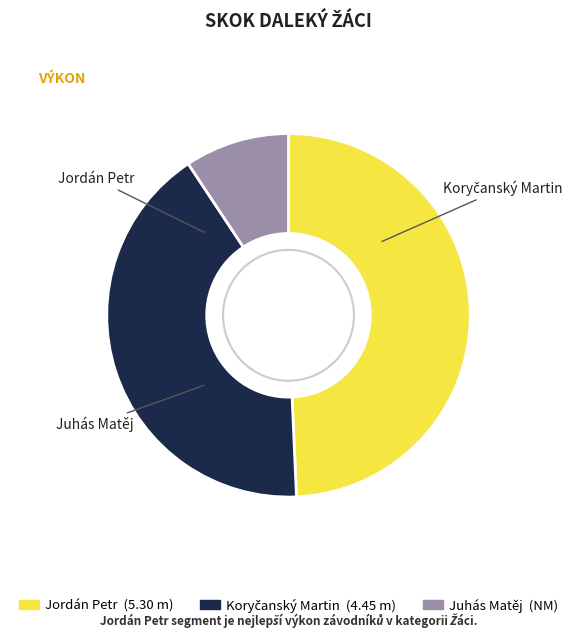

How many slices are in this pie chart?

3